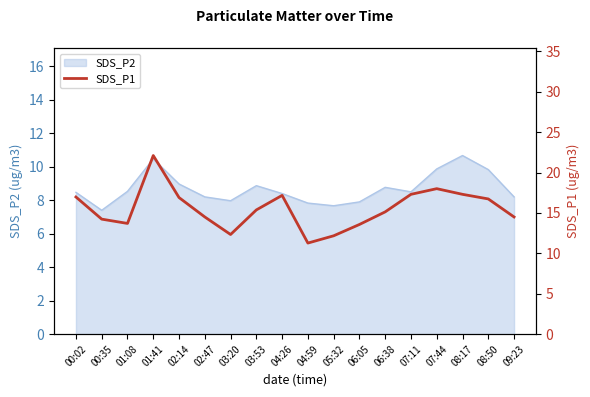

The SDS_P2 series shows 8.8 at 06:38. True or false?

True